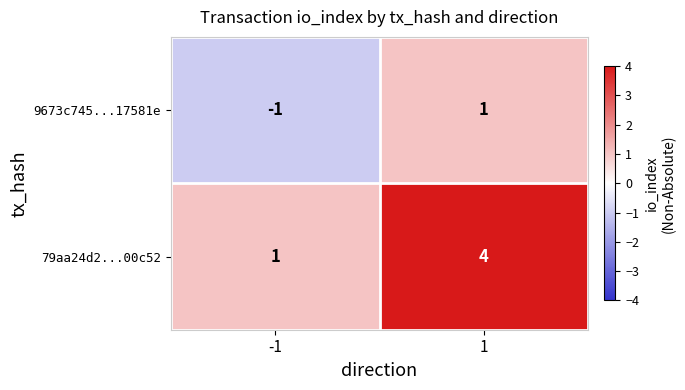

Rank the series at -1 from highest to lowest value.

79aa24d2...00c52, 9673c745...17581e